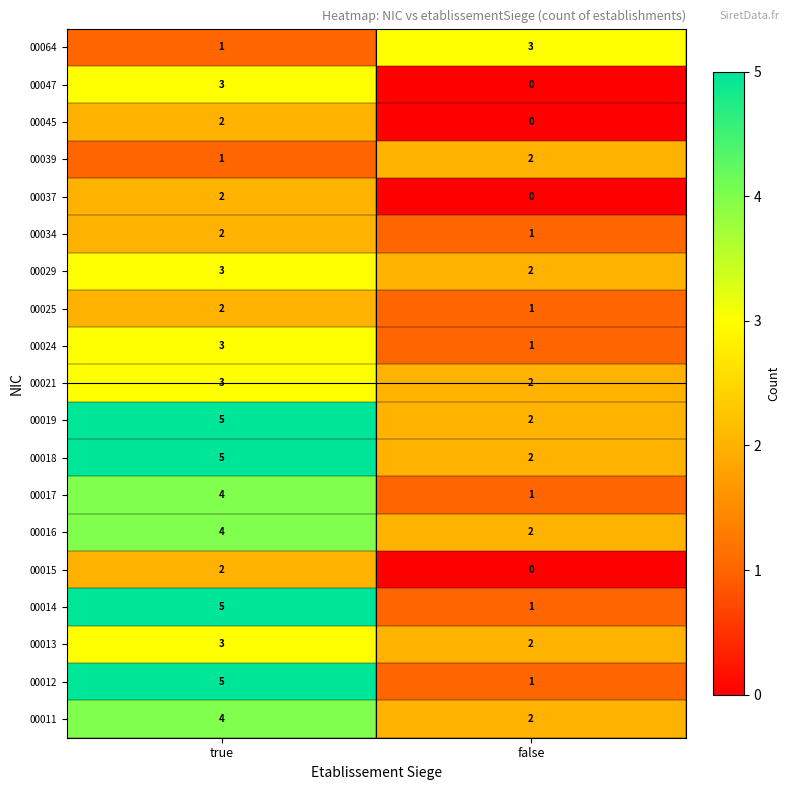

At which category does the chart reach its peak across all series?

true